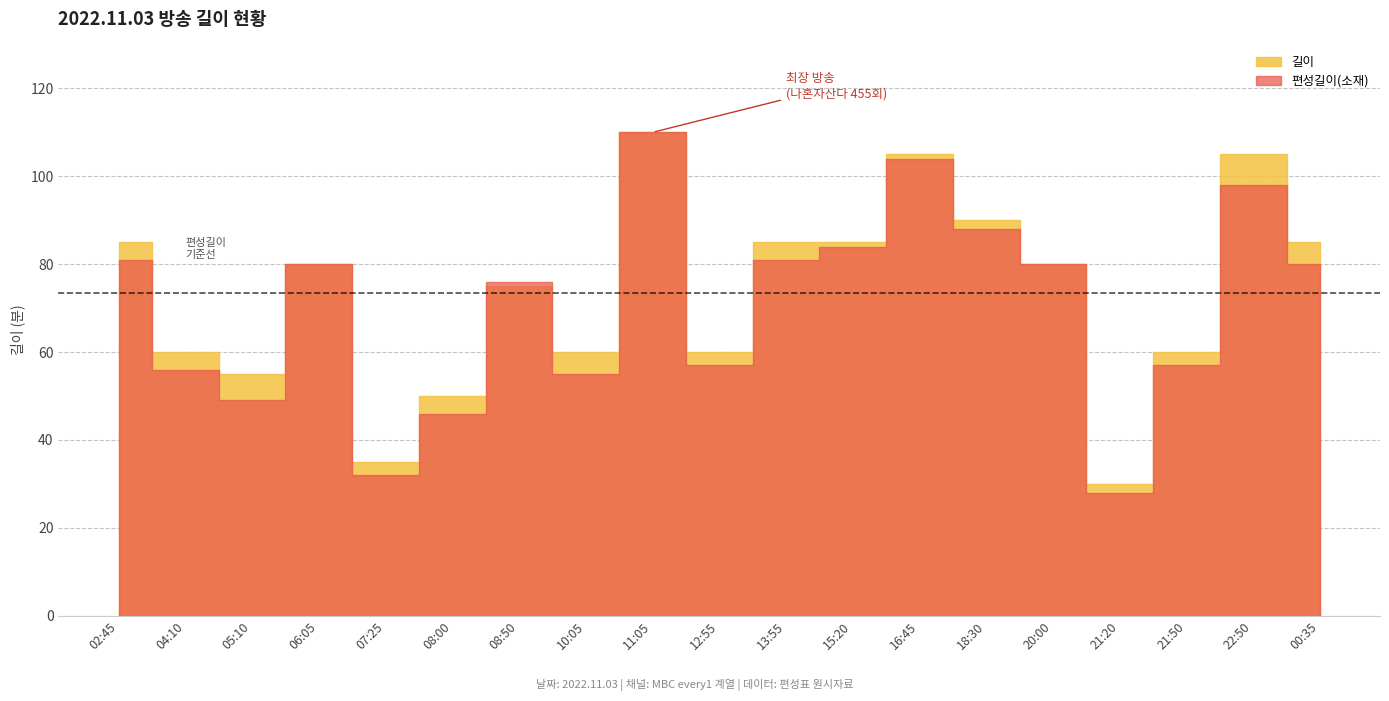

Between which two adjacent categories do 길이 and 편성길이(소재) first intersect?

08:00 and 08:50